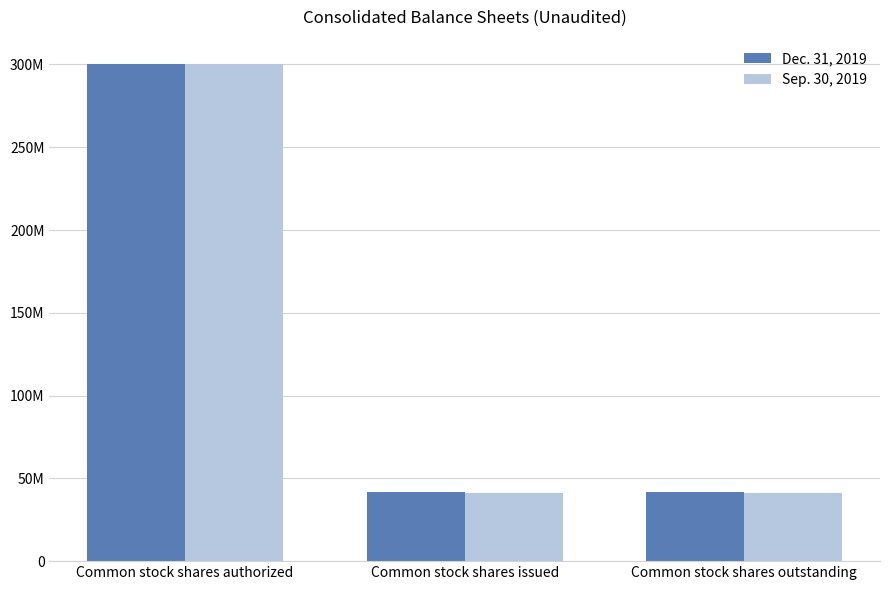

List the labels in order of Sep. 30, 2019 value, smallest first.

Common stock shares issued, Common stock shares outstanding, Common stock shares authorized